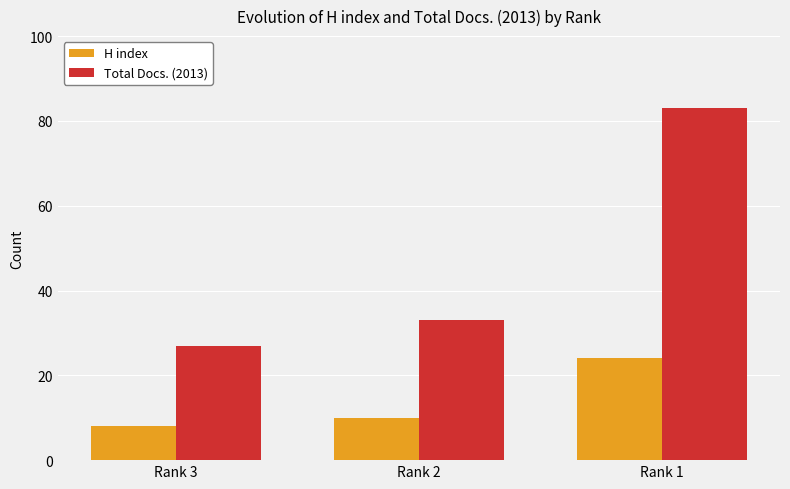

Which category has the highest value in the Total Docs. (2013) series?

Rank 1